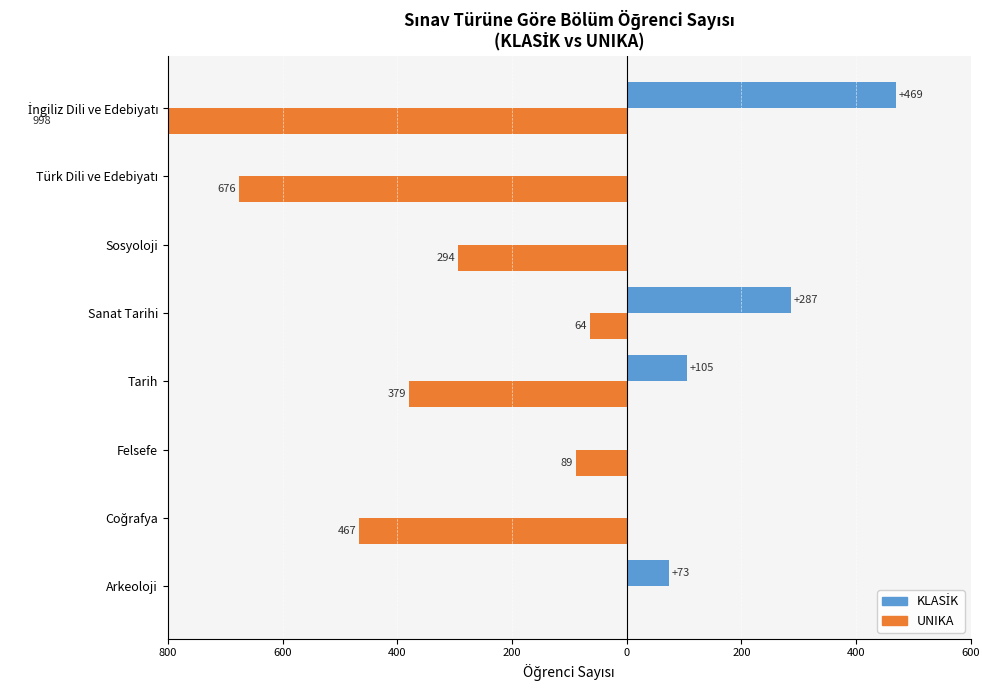

How many KLASİK values are between 0 and 287?

7